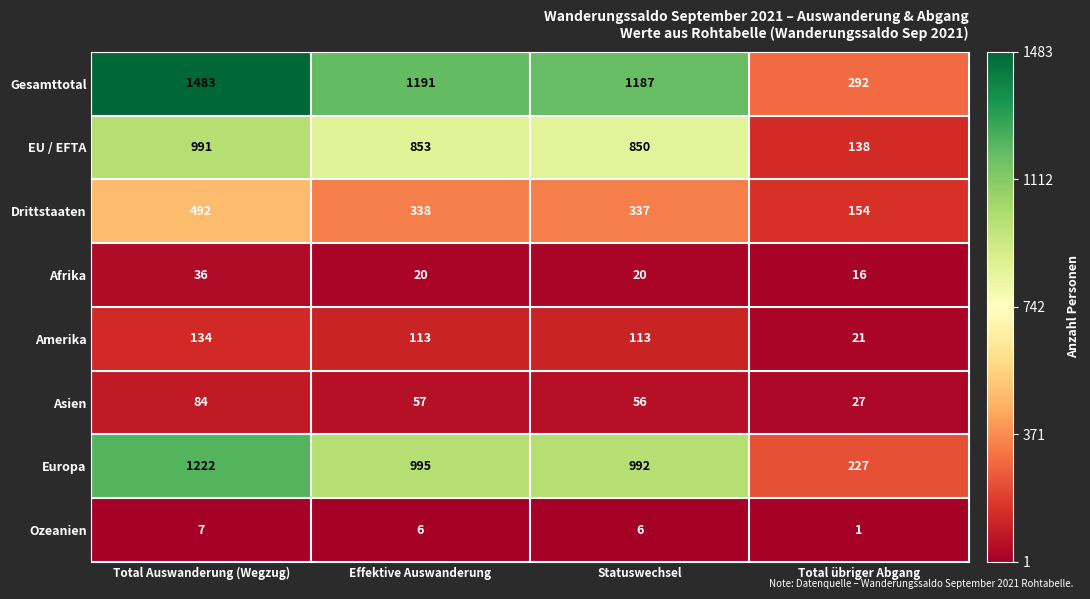

Count the Amerika values in the range 113 to 134.

3